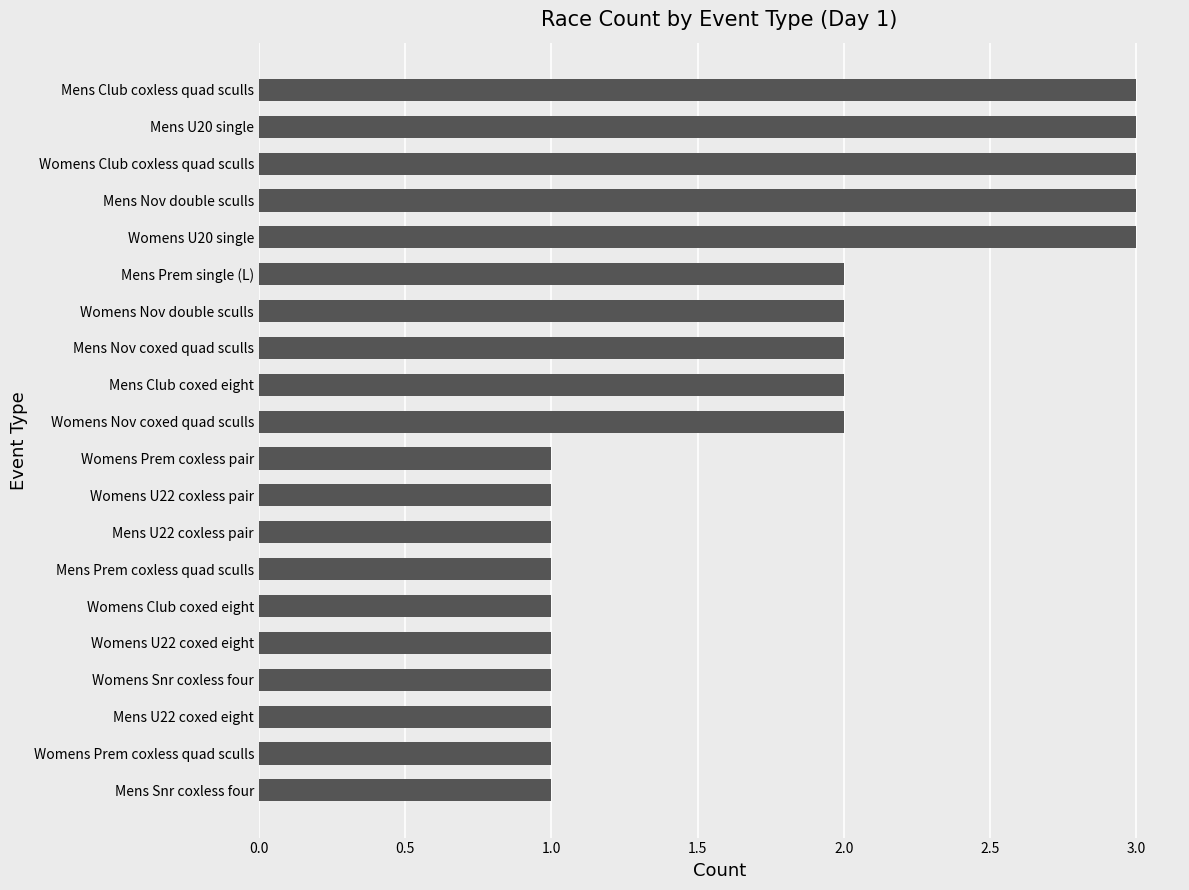

Does the chart contain any negative values?

No